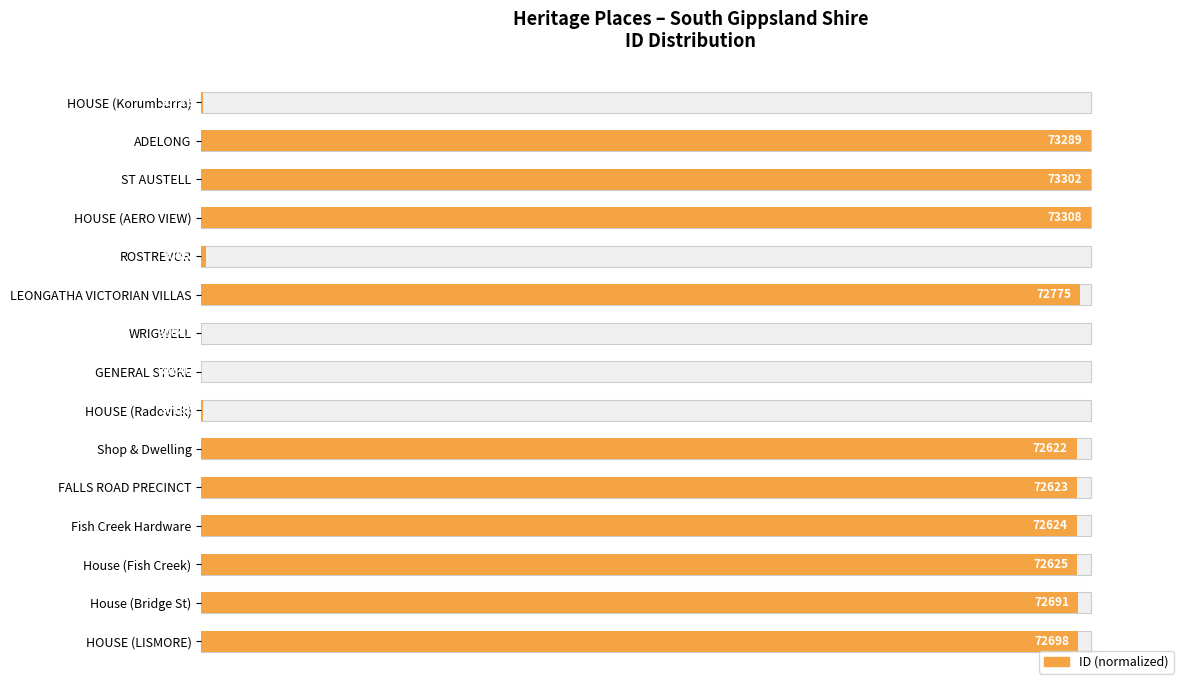

Count the number of values greater than 98.

10